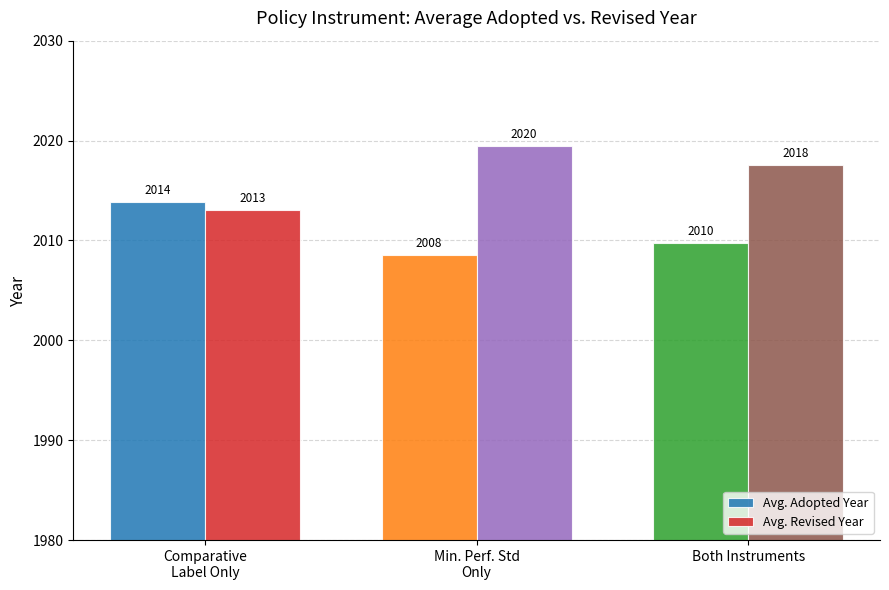

Which category has the highest value in the Avg. Adopted Year series?

Comparative
Label Only